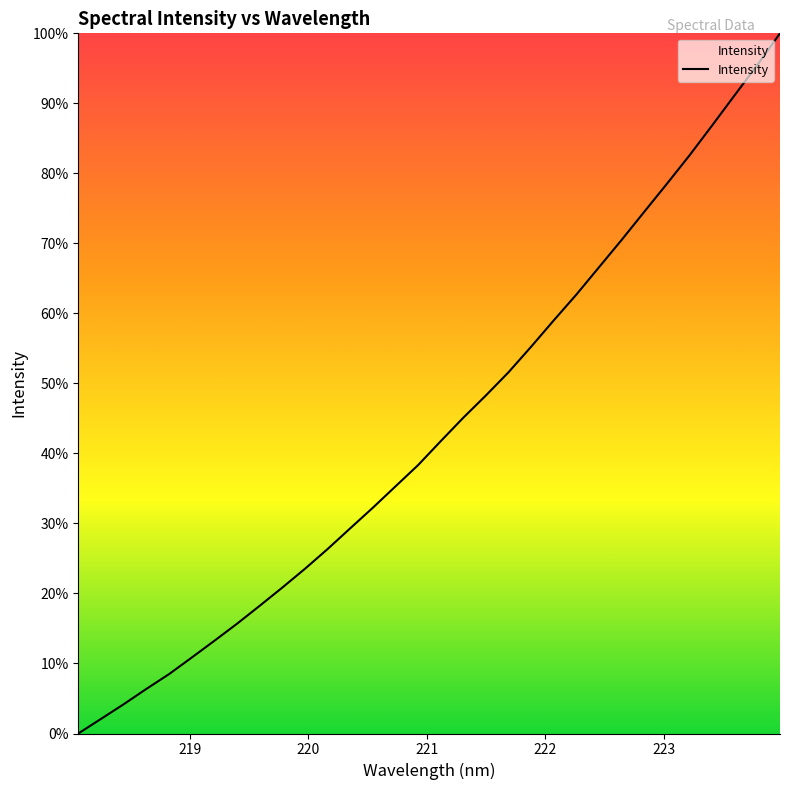

Reading left to right, transcribe all the data shown in this chart.

0.0	2.1	4.2	6.4	8.5	10.8	13.2	15.7	18.2	20.8	23.5	26.3	29.3	32.2	35.3	38.3	41.7	45.1	48.3	51.6	55.3	59.0	62.7	66.6	70.5	74.5	78.5	82.6	86.8	91.2	95.5	100.0